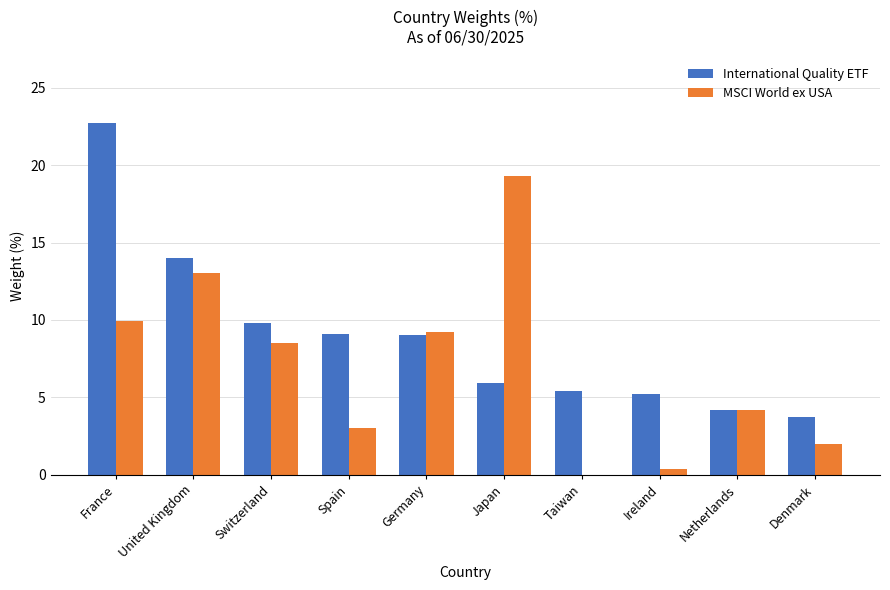

How many values in the MSCI World ex USA series exceed 8?

5